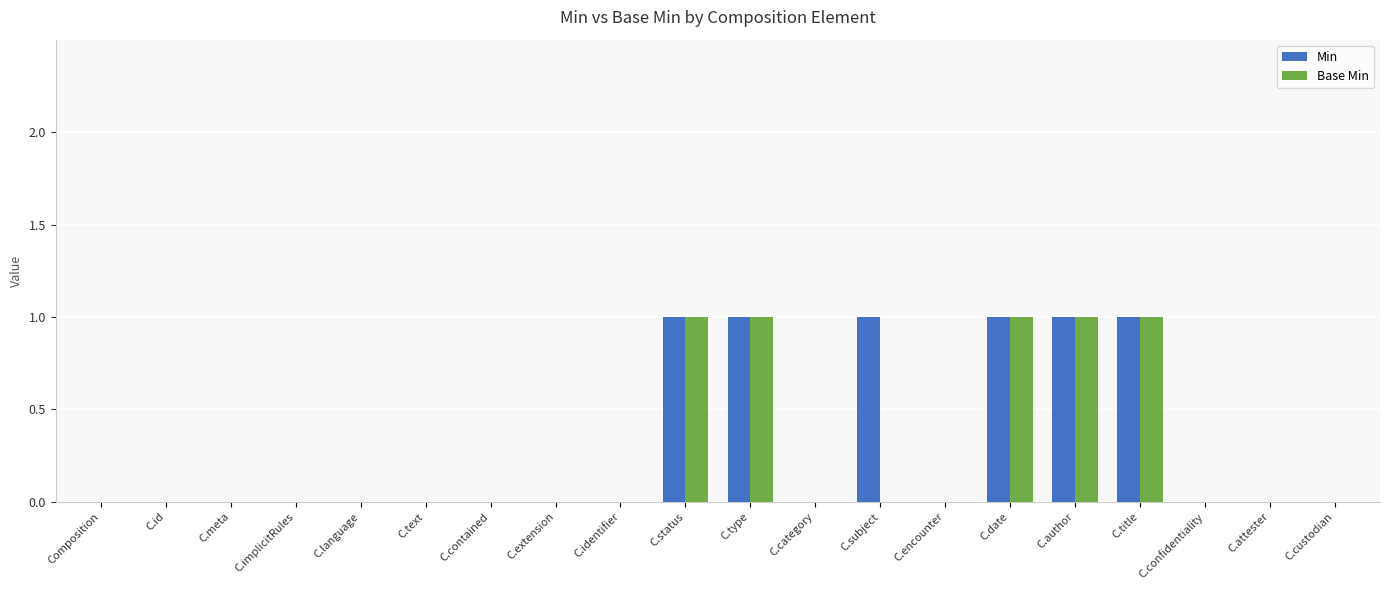

Is it true that Min equals 0 at C.confidentiality?

True